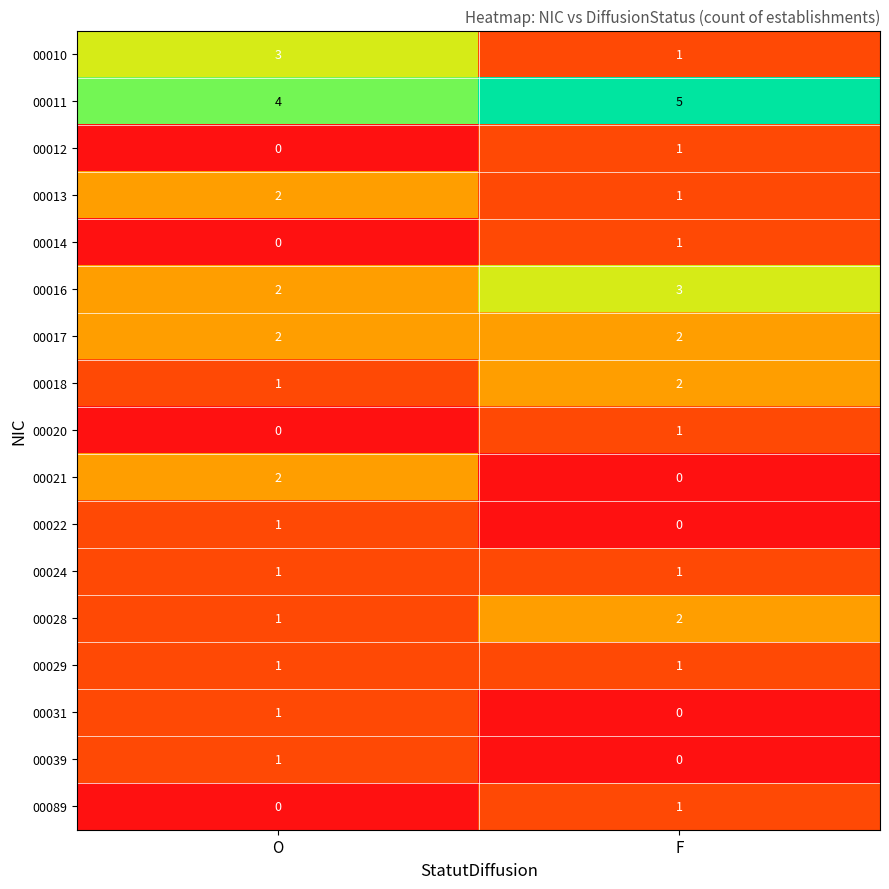

Which label corresponds to the largest value in the chart?

F